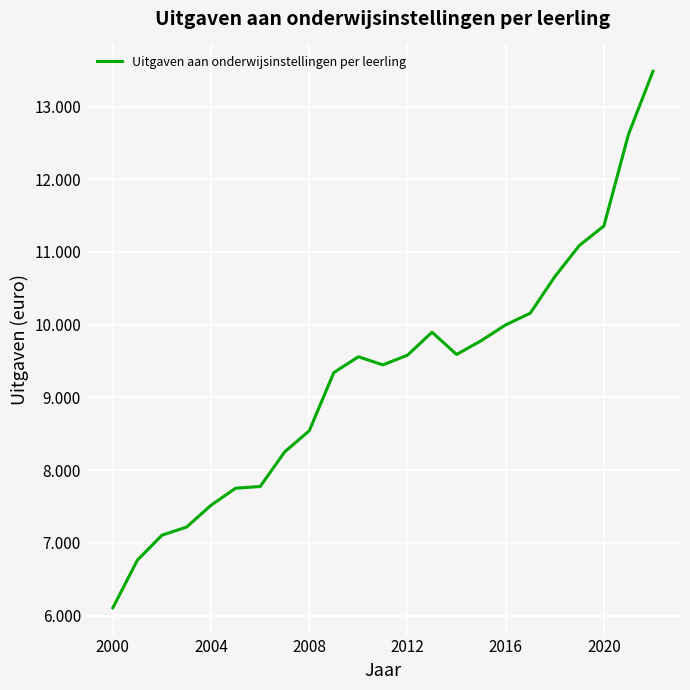

Does the chart have visible grid lines?

Yes